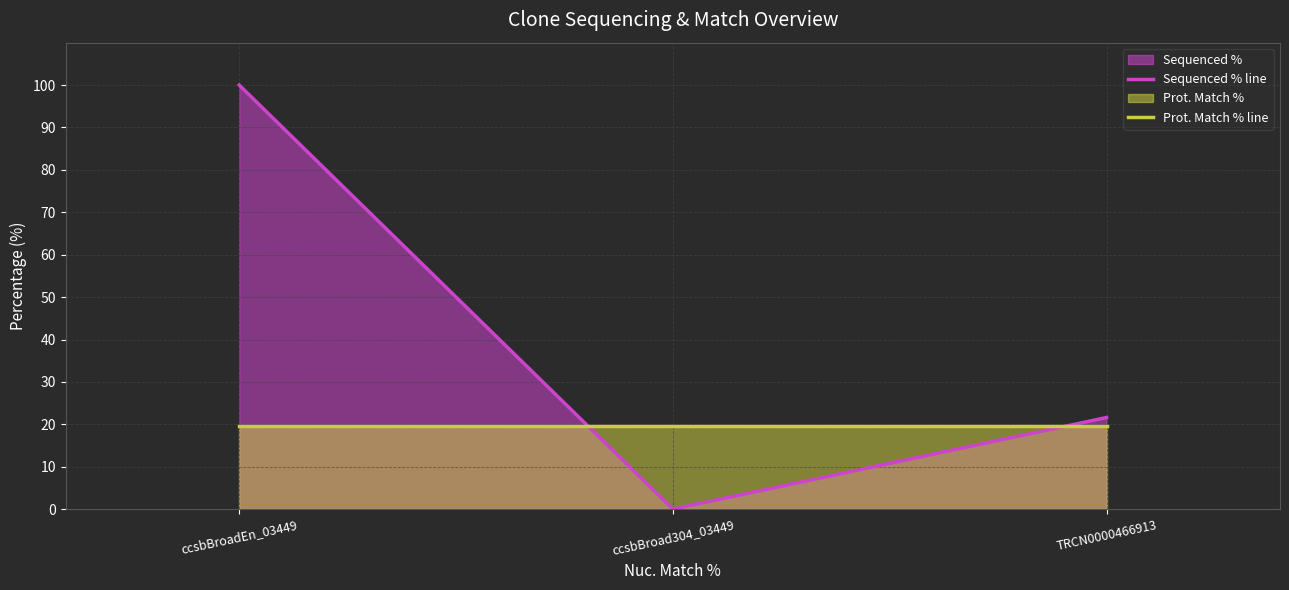

What is the average value of the Sequenced % line series?

40.5